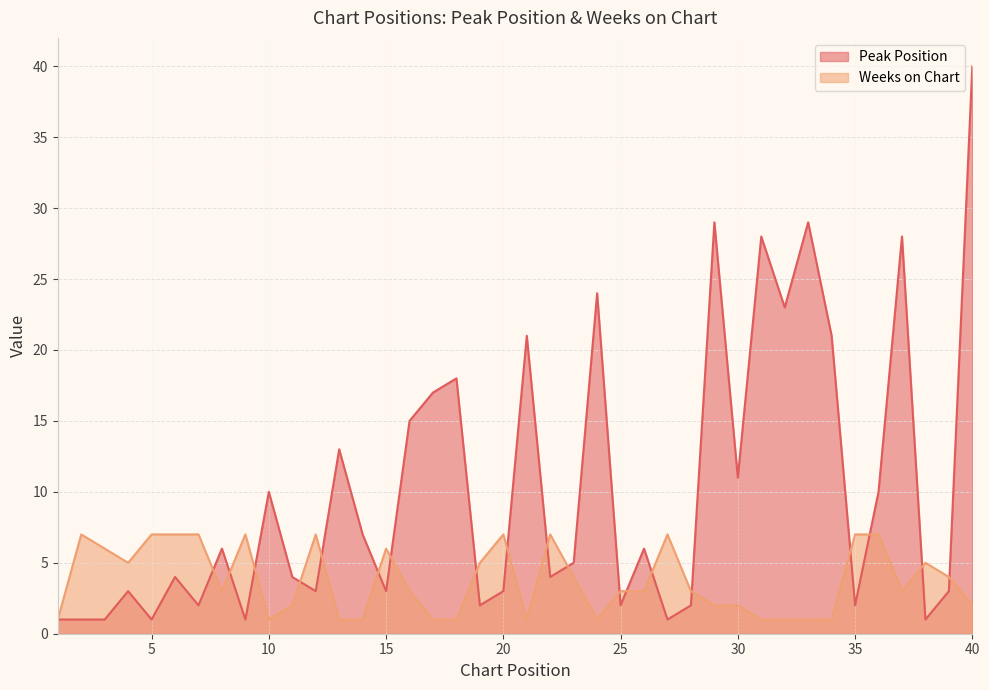

What is the difference between the maximum and minimum values in the Peak Position series?

39